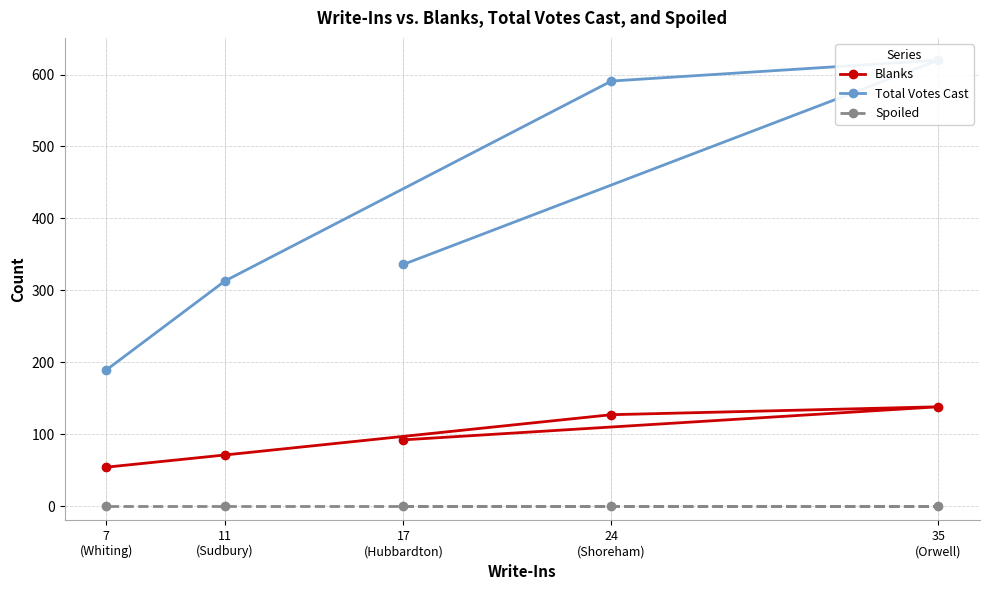

Which has a higher value, 17
(Hubbardton) or 35
(Orwell)?

35
(Orwell)